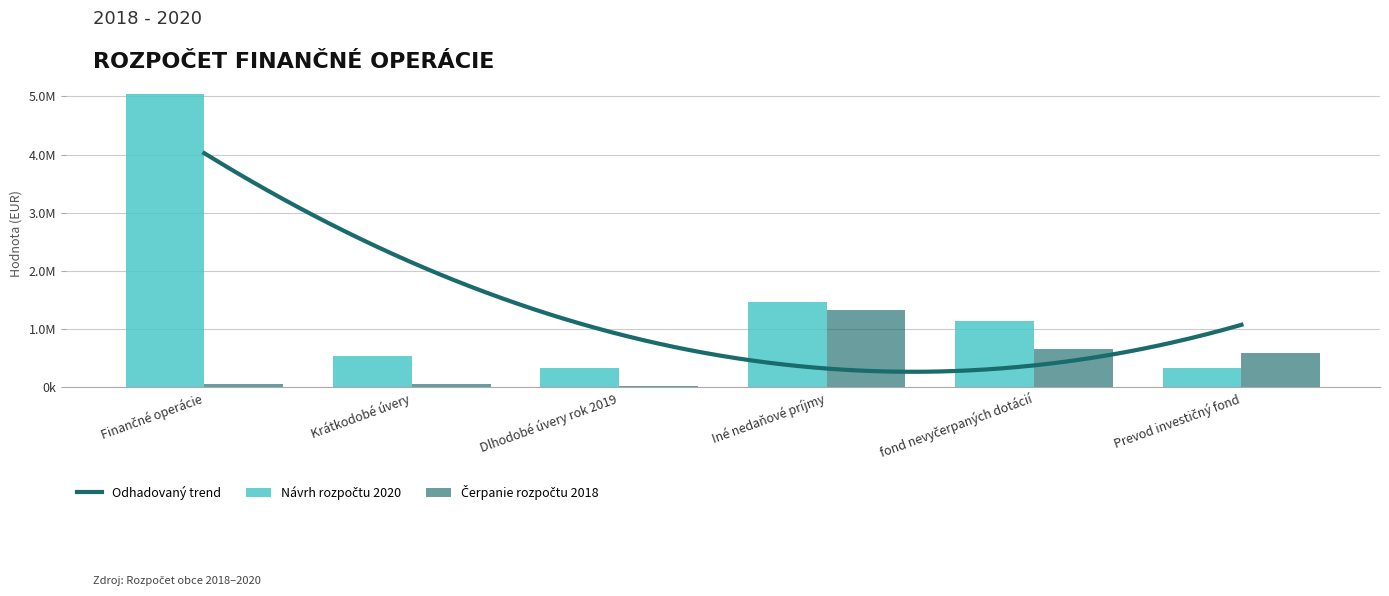

How many bars are there in each group?

2